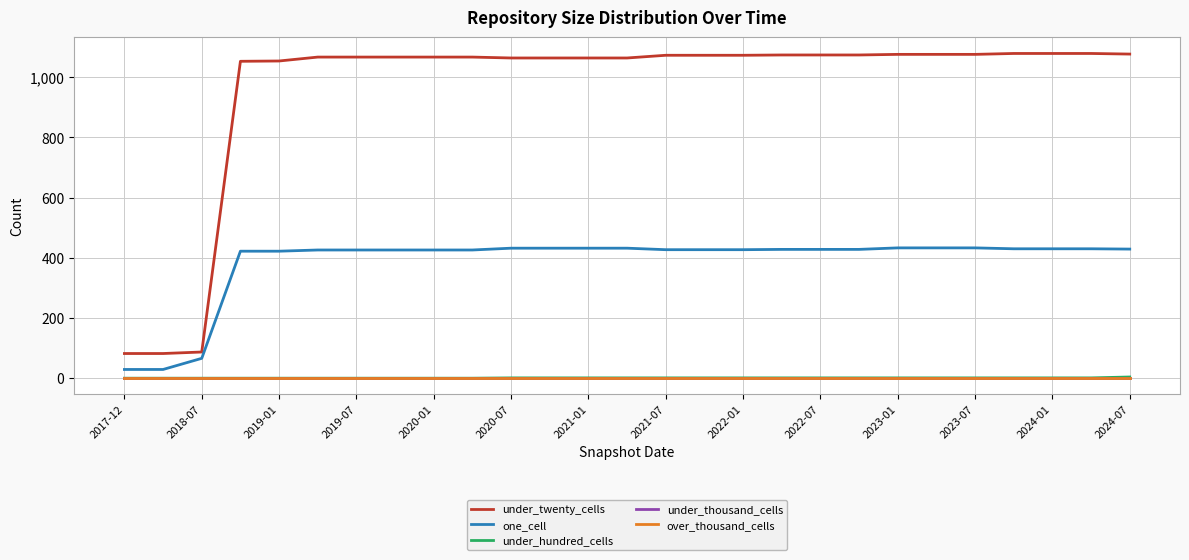

How many lines are shown in the chart?

5